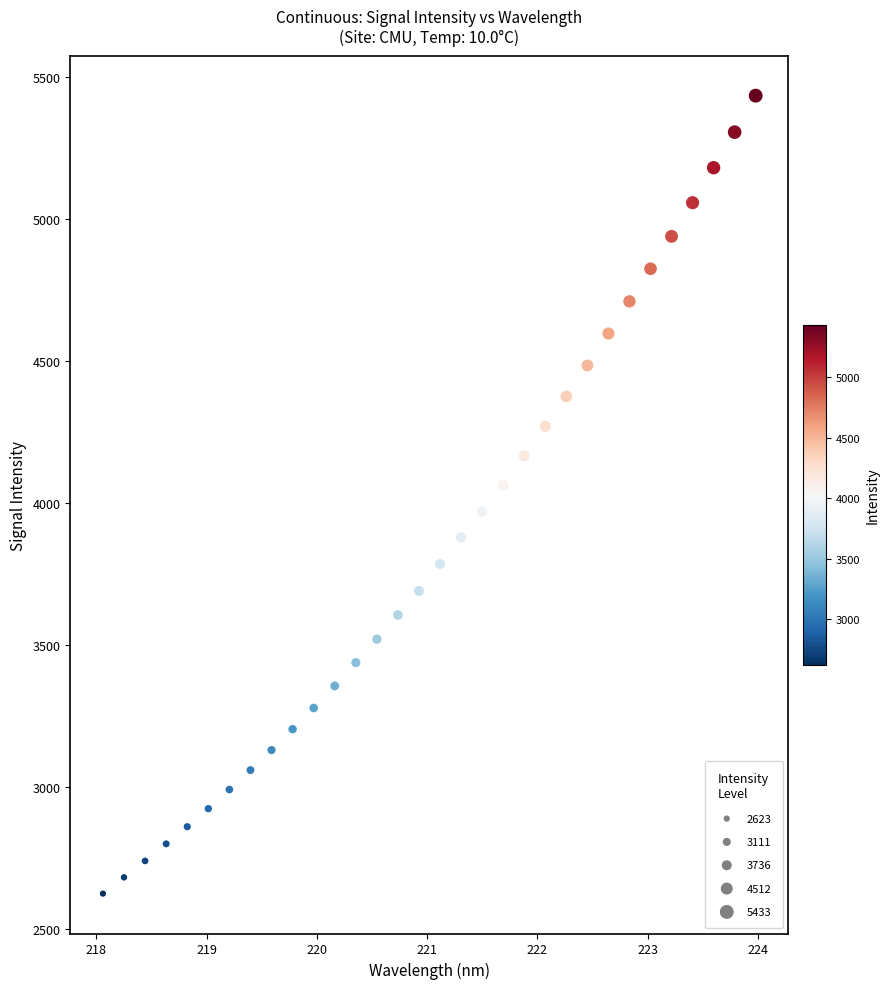

What is the range of Y values (max minus min)?

2810.0